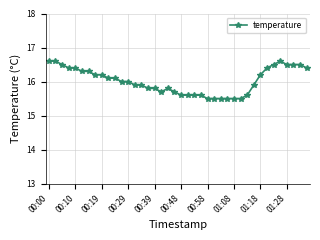

What is the minimum value shown in the chart?

15.5